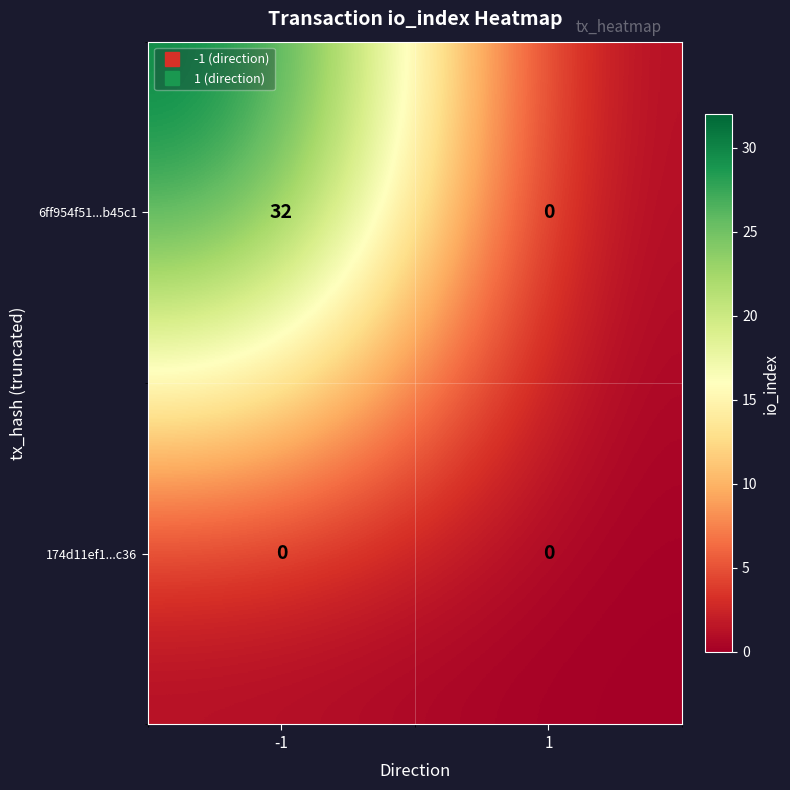

Which series has the largest range (max minus min)?

6ff954f51...b45c1